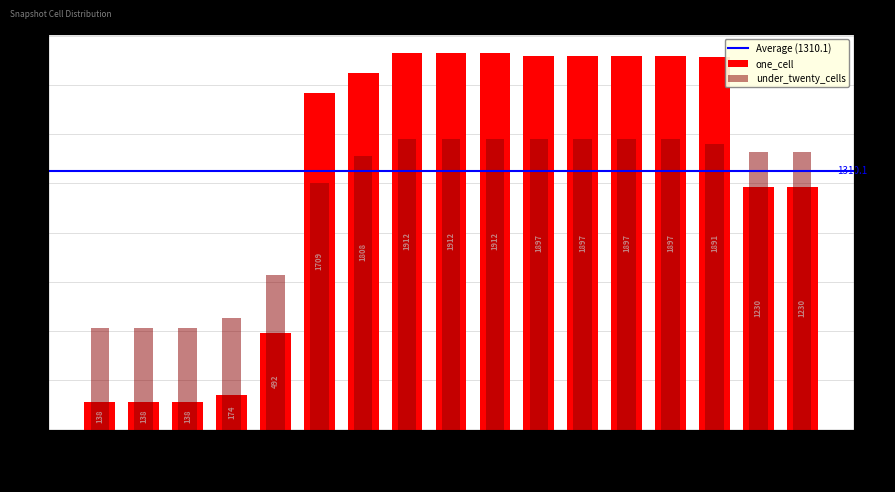

What value does the under_twenty_cells series have at 2017-12-22, to the nearest 50?

500